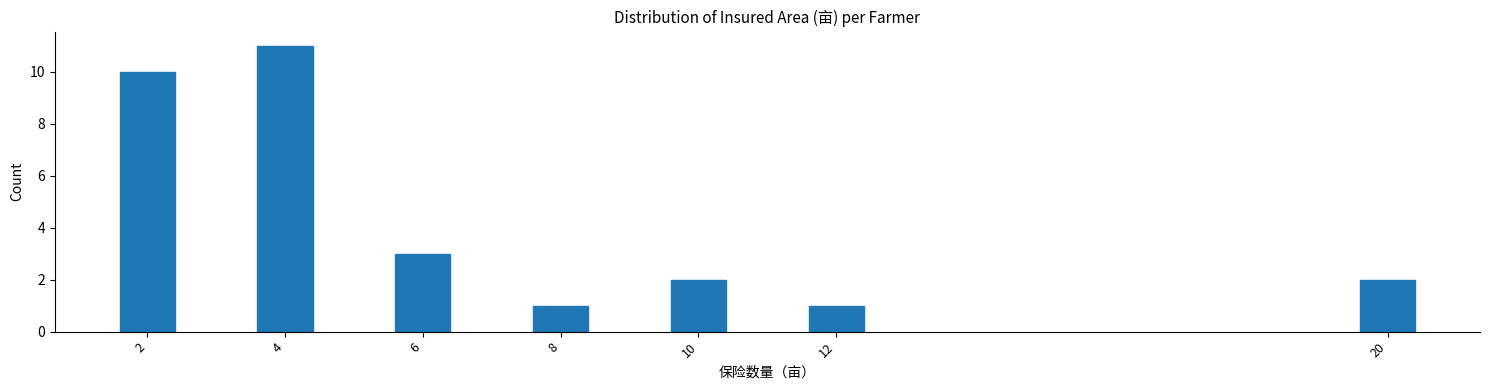

Reading right to left, extract all data points from this chart.

20=2	12=1	10=2	8=1	6=3	4=11	2=10